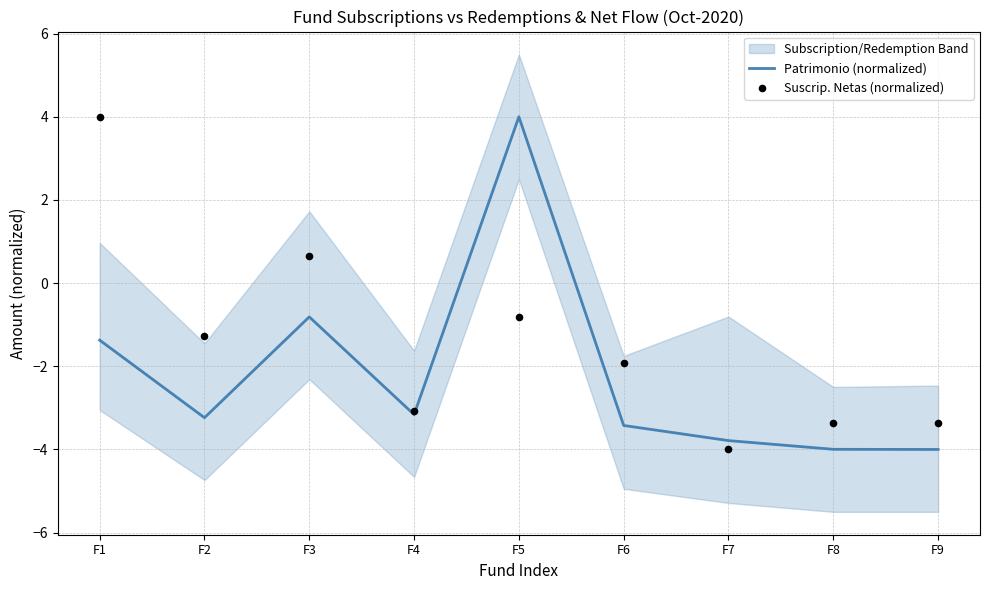

Which series has the largest Y range (max minus min)?

Patrimonio (normalized)